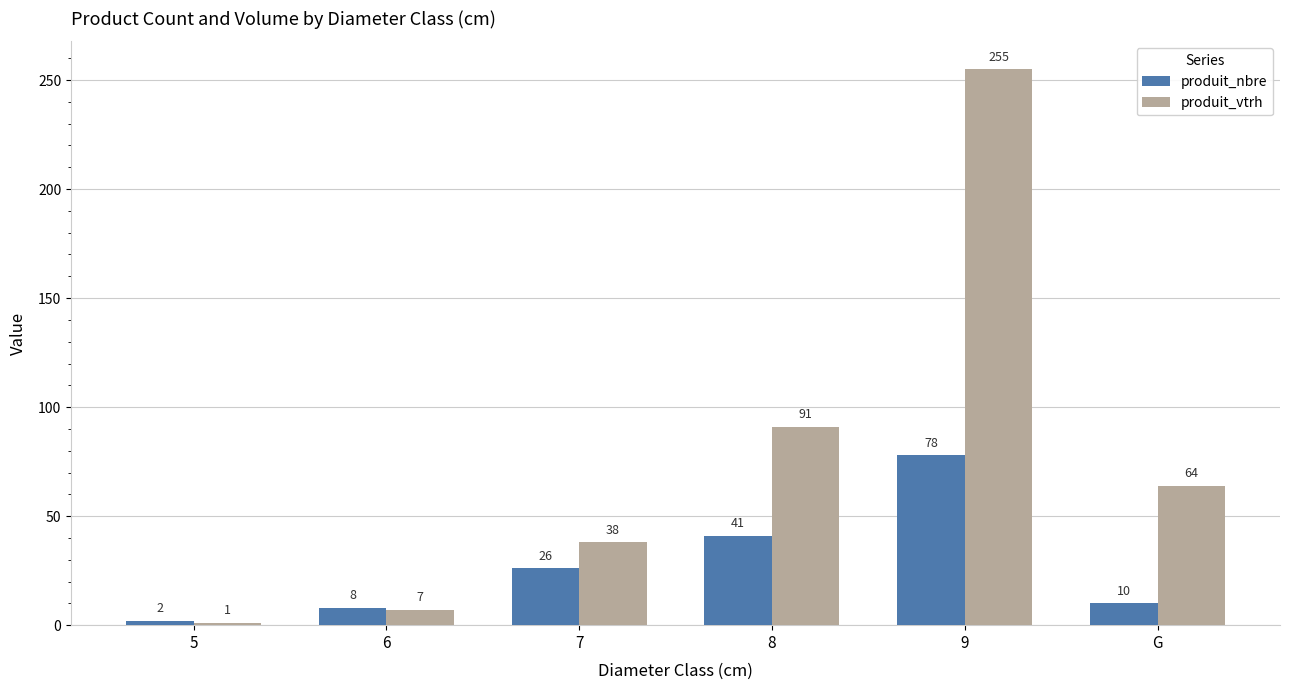

What position from the right is G?

1